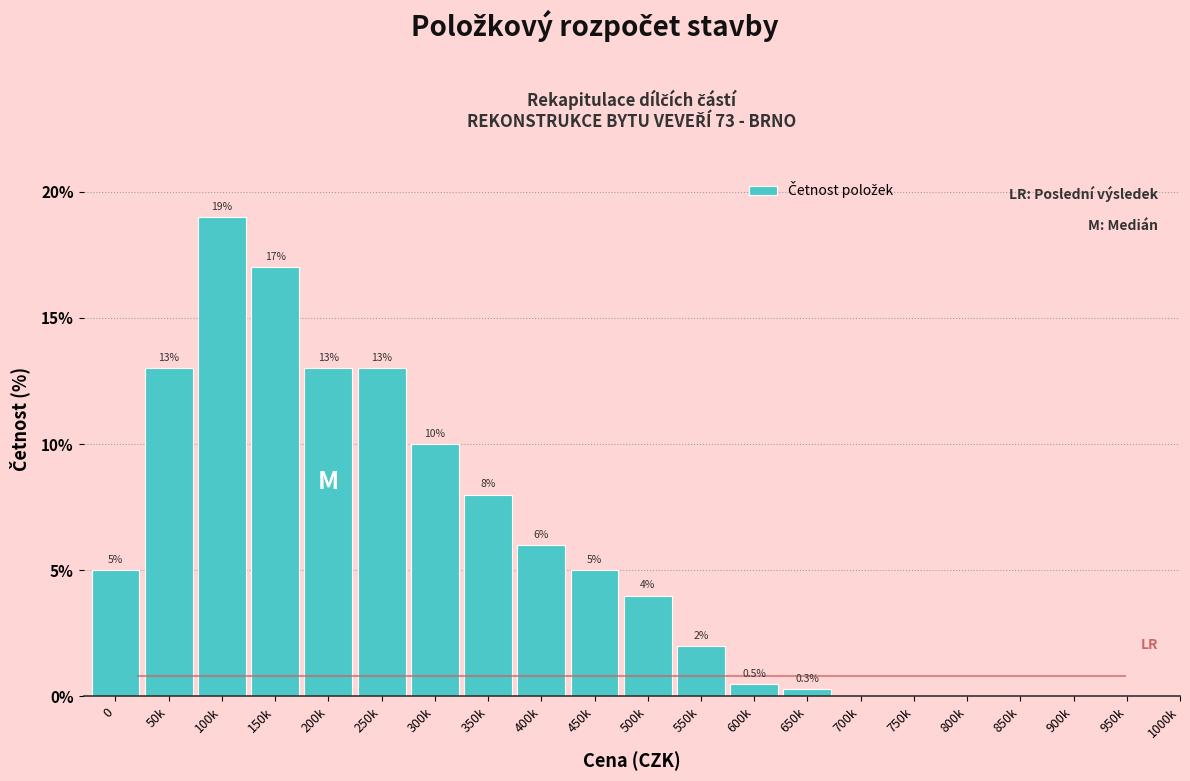

Reading right to left, extract all data points from this chart.

950k=0.0	900k=0.0	850k=0.0	800k=0.0	750k=0.0	700k=0.0	650k=0.3	600k=0.5	550k=2.0	500k=4.0	450k=5.0	400k=6.0	350k=8.0	300k=10.0	250k=13.0	200k=13.0	150k=17.0	100k=19.0	50k=13.0	0=5.0